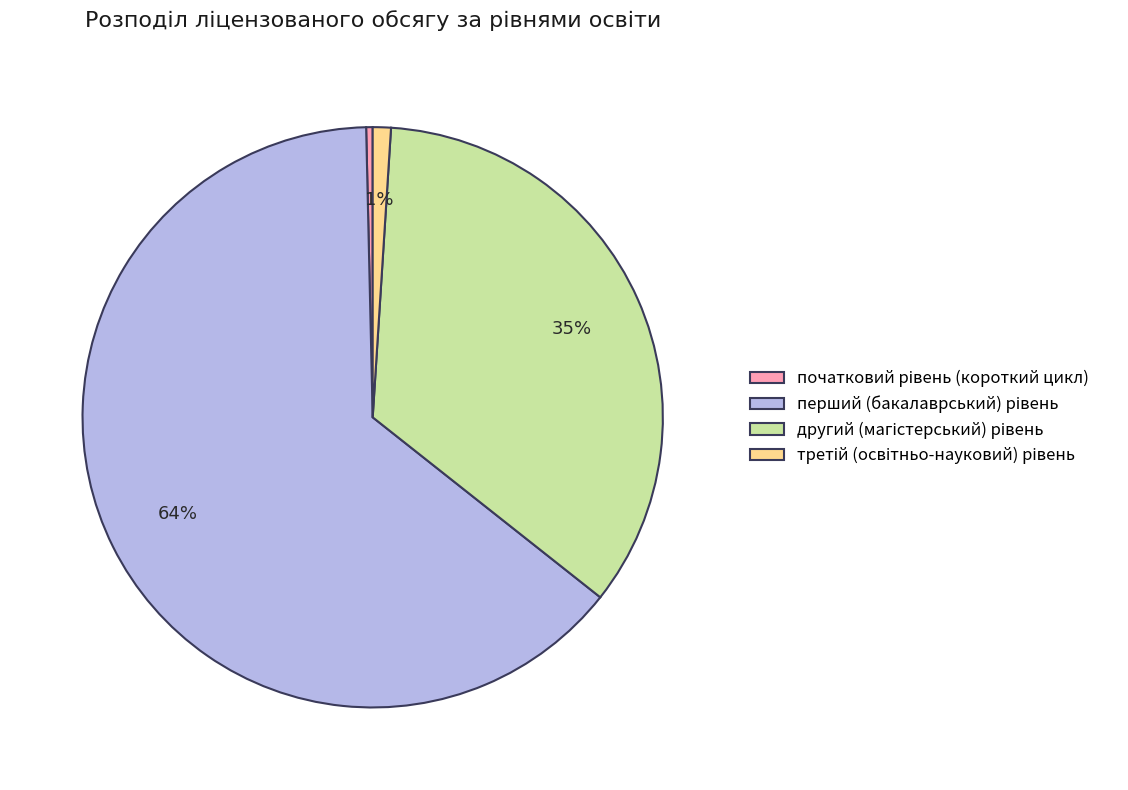

Does any single category account for the majority?

Yes